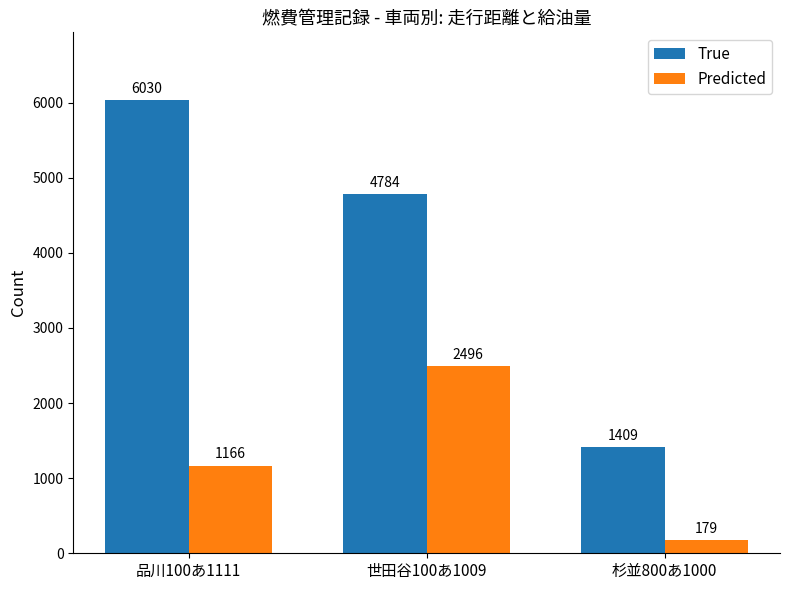

What value does the True series have at 世田谷100あ1009?

4784.0